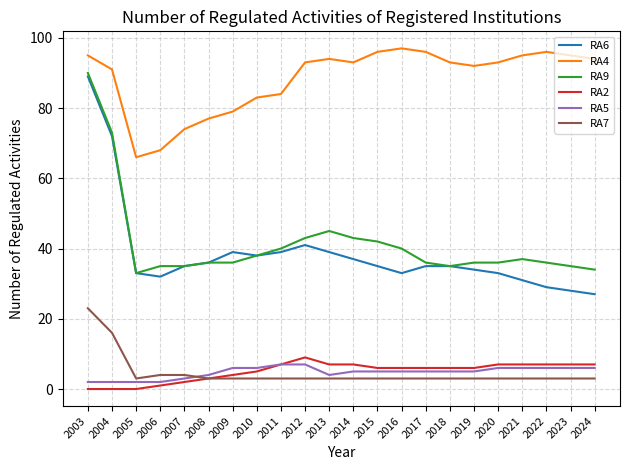

How many lines are shown in the chart?

6